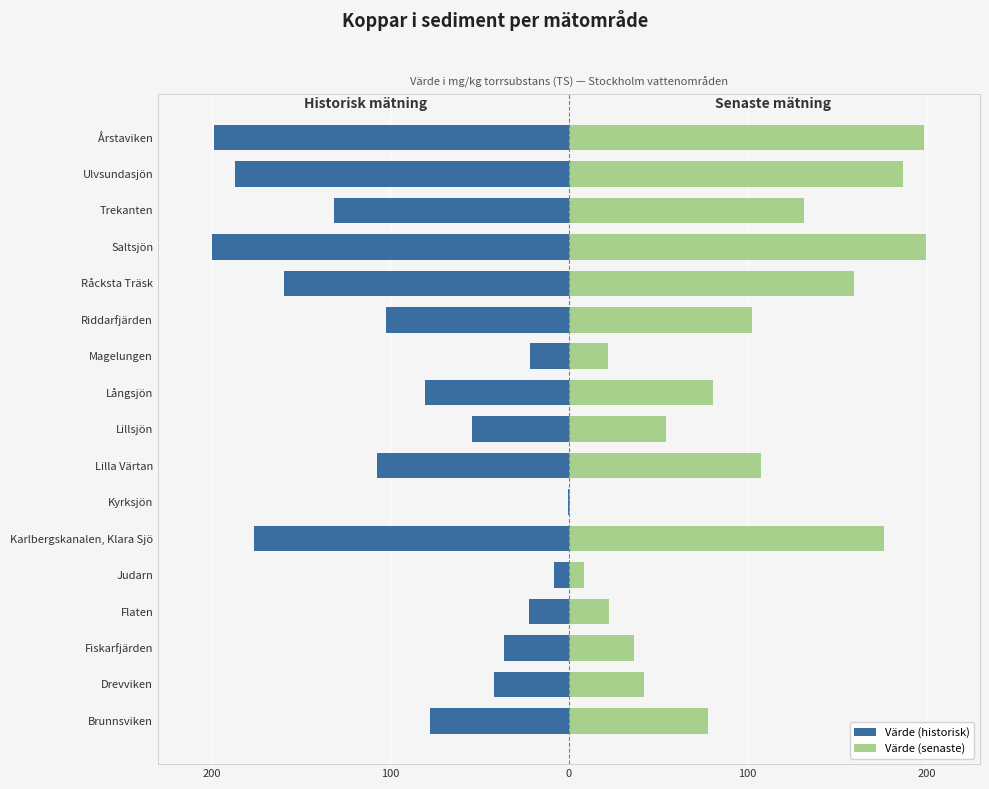

Reading right to left, extract all data points from this chart.

Värde (historisk): -198.6	-187.0	-131.4	-200.0	-159.6	-102.5	-21.6	-80.4	-54.3	-107.4	-0.6	-176.0	-8.3	-22.4	-36.3	-41.8	-77.9
Värde (senaste): 198.6	187.0	131.4	200.0	159.6	102.5	21.6	80.4	54.3	107.4	0.6	176.0	8.3	22.4	36.3	41.8	77.9